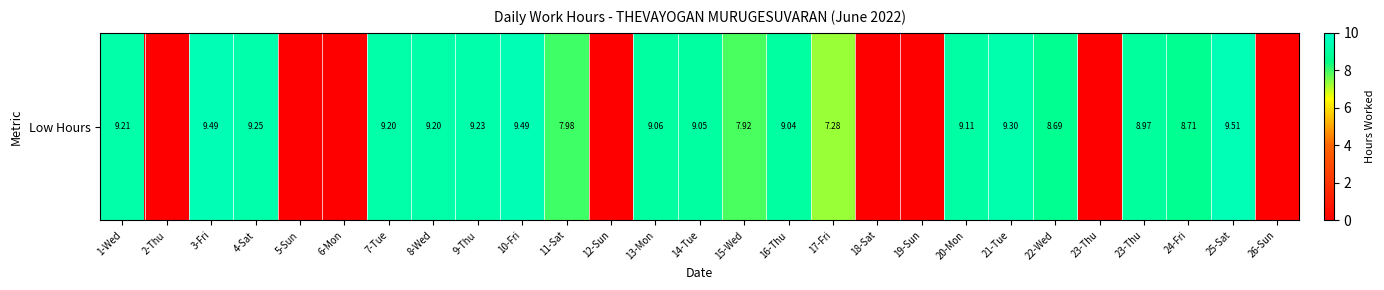

What is the difference between the second highest and second lowest values?

9.5